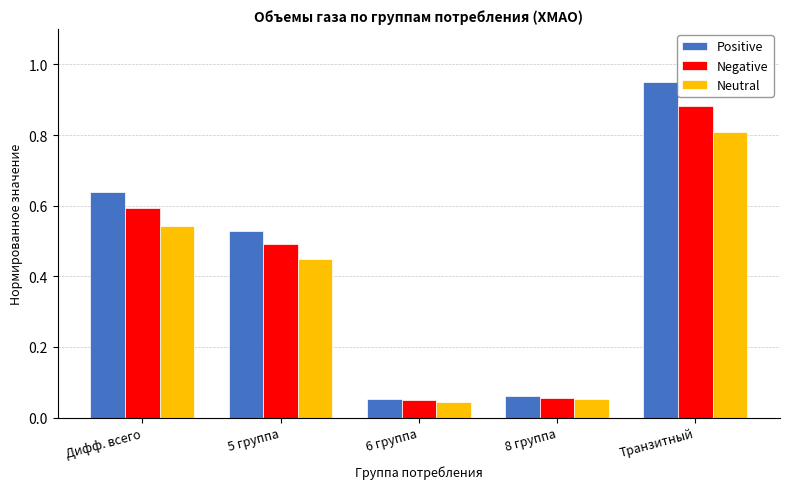

What is the difference between the Negative values at Транзитный and 8 группа?

0.8